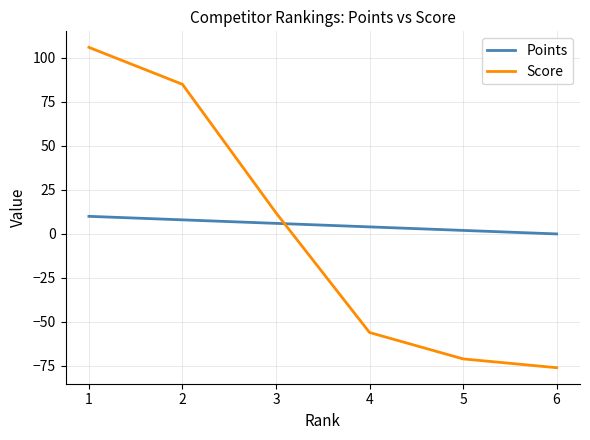

Between which two adjacent categories do Points and Score first intersect?

3 and 4